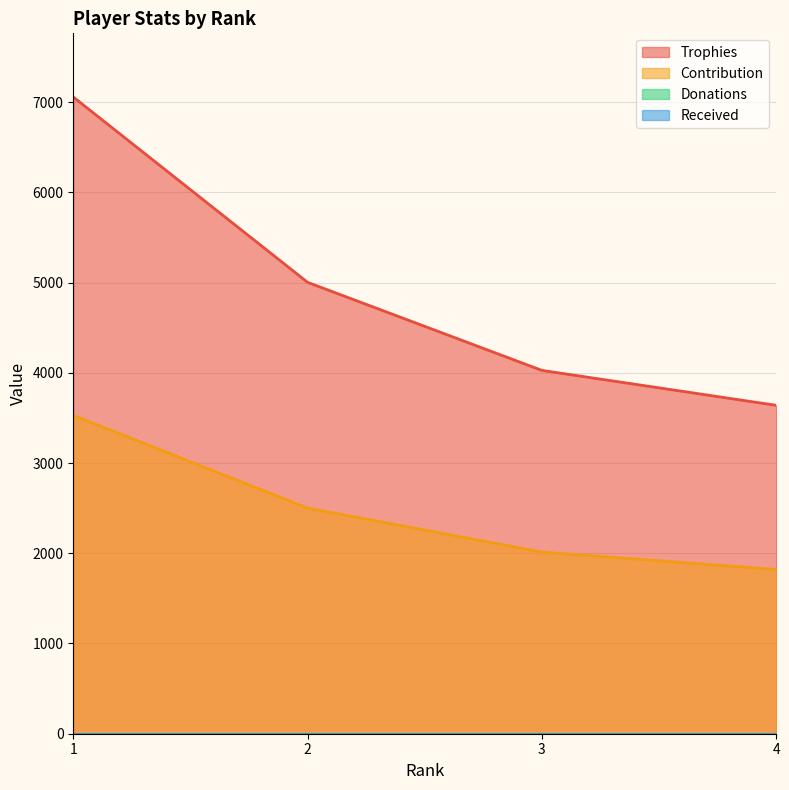

Count the Contribution values in the range 2013 to 3528.

3